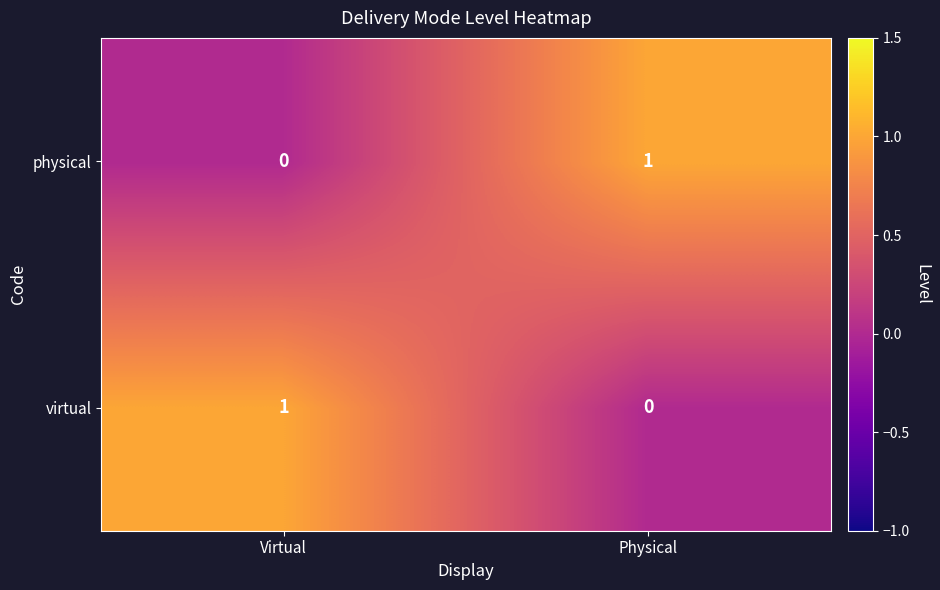

Which category has the highest value in the physical series?

Physical